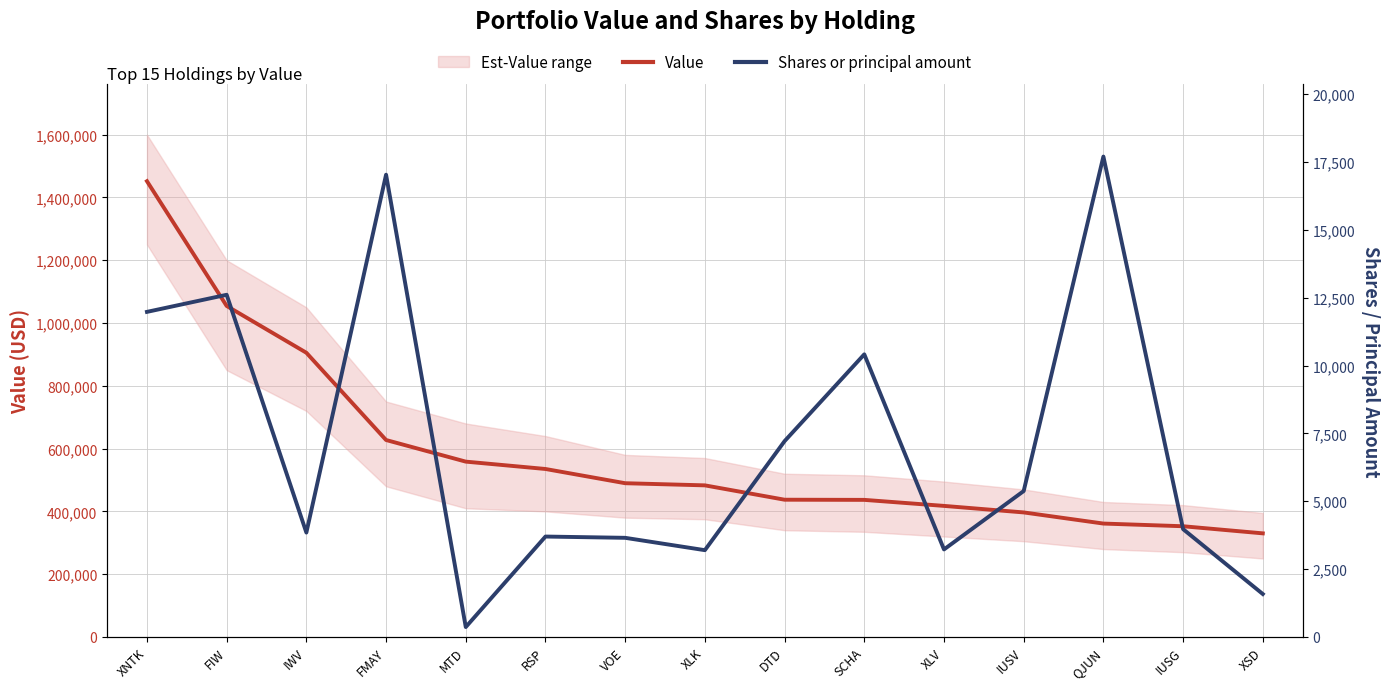

True or false: Value and Shares or principal amount cross at least once.

False